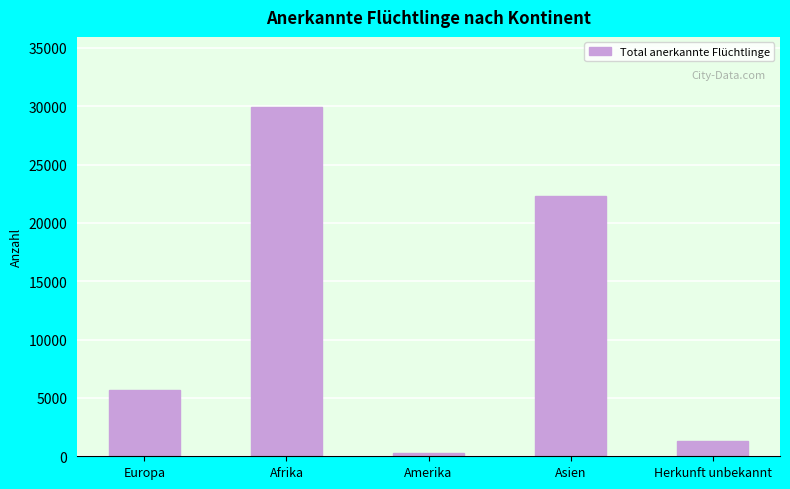

True or false: the data shows 5644 at Europa.

True